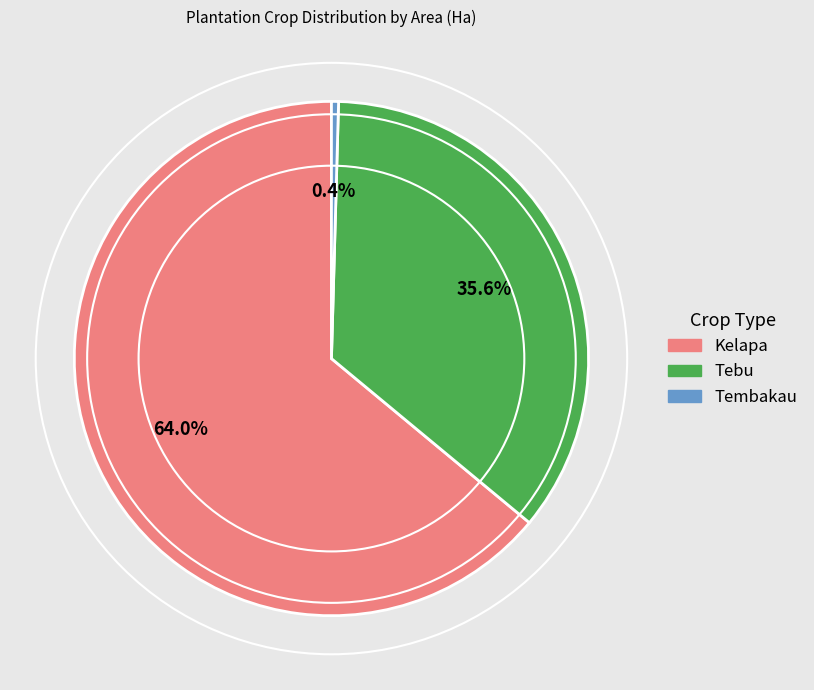

What percentage do Kelapa and Tembakau together represent?

64.4%